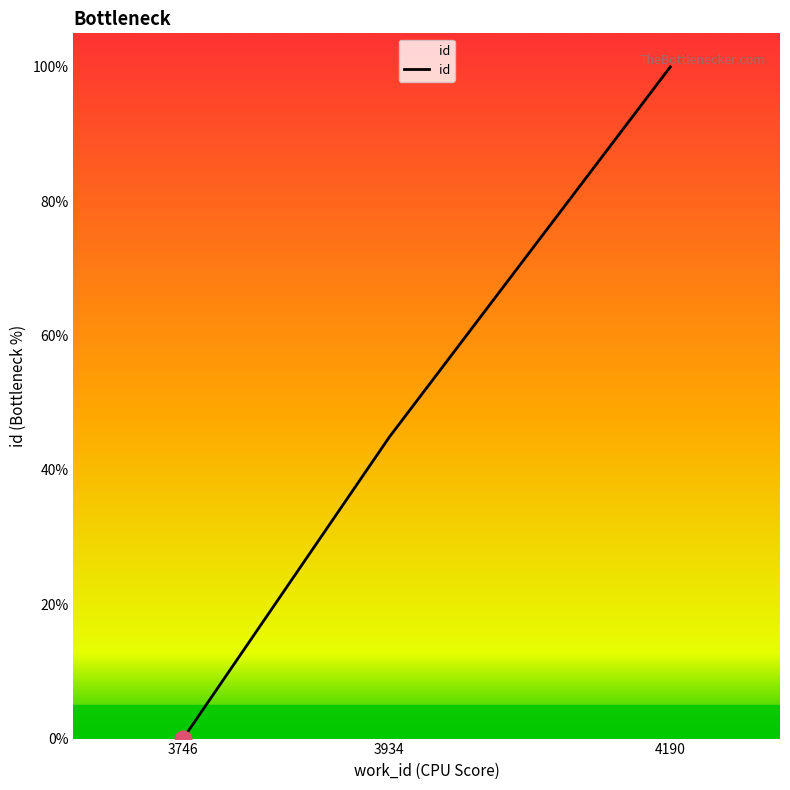

List the labels in order of value, largest first.

4190, 3934, 3746